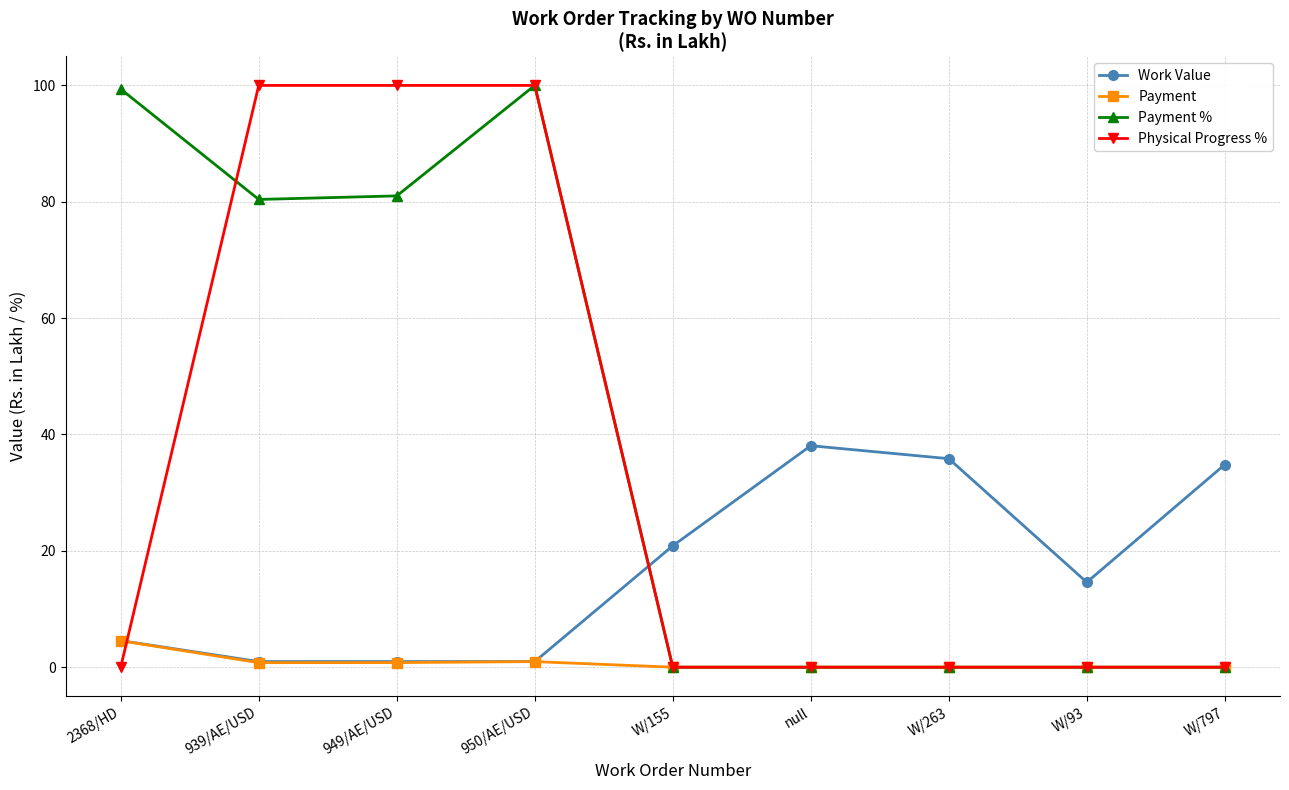

What position from the left is 939/AE/USD?

2